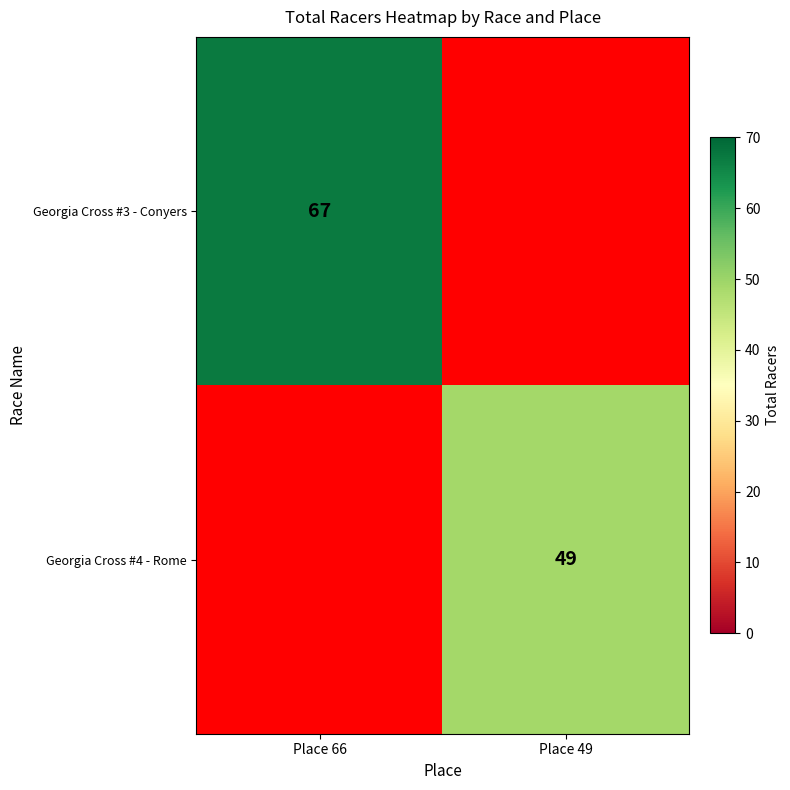

The Georgia Cross #3 - Conyers series shows 67 at Place 66. True or false?

True